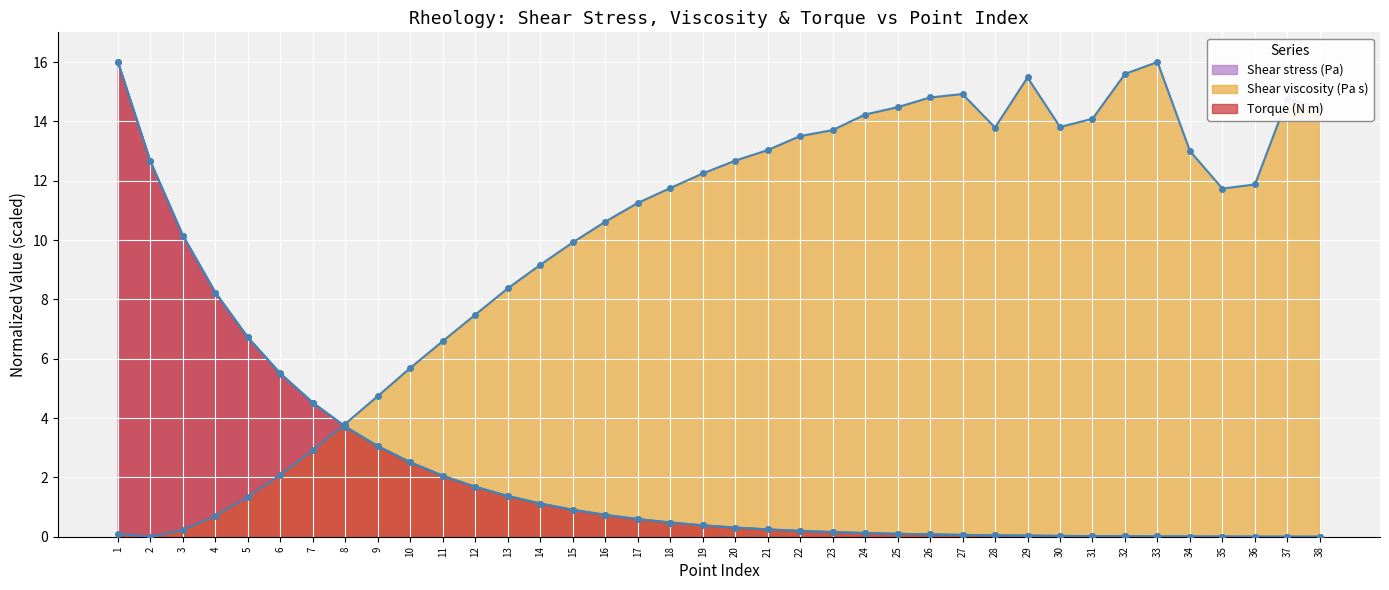

Which label corresponds to the smallest value in the chart?

38